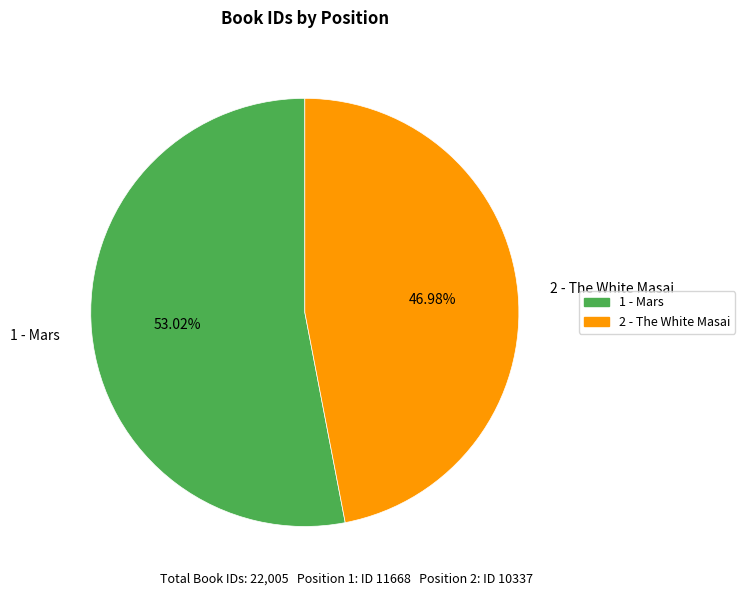

Between 2 - The White Masai and 1 - Mars, which is larger?

1 - Mars